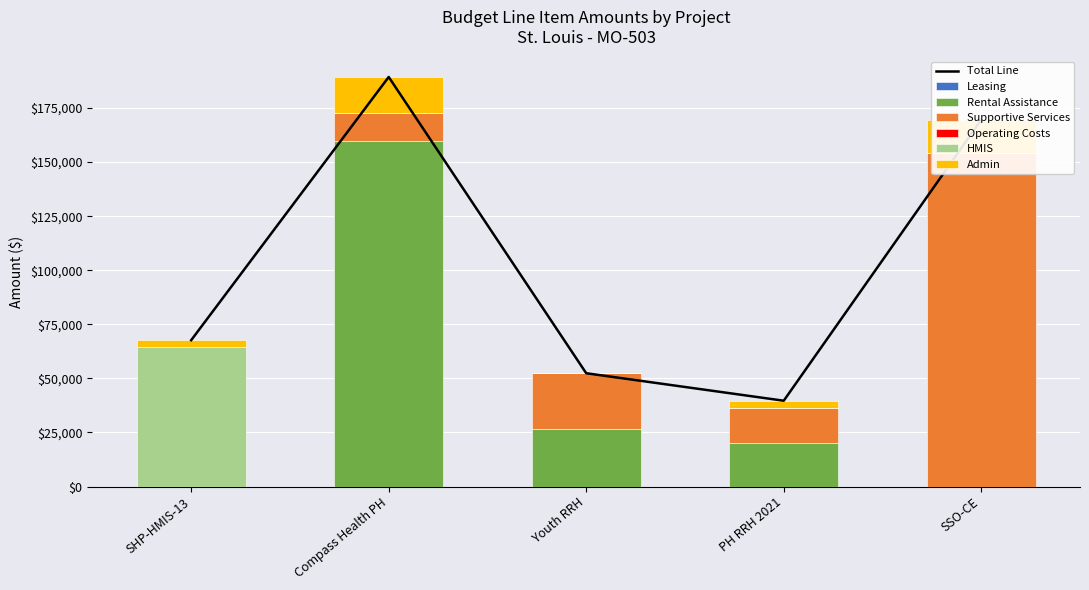

What is the total value across all series at SHP-HMIS-13?

67678